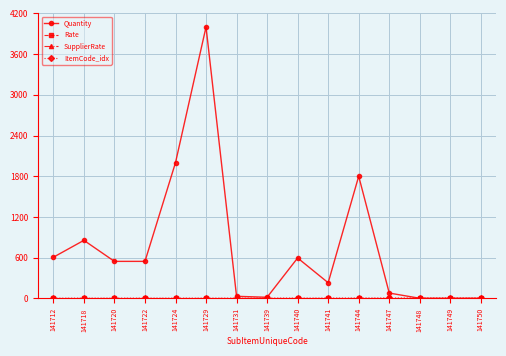

At which category is the sum across all series the highest?

141729